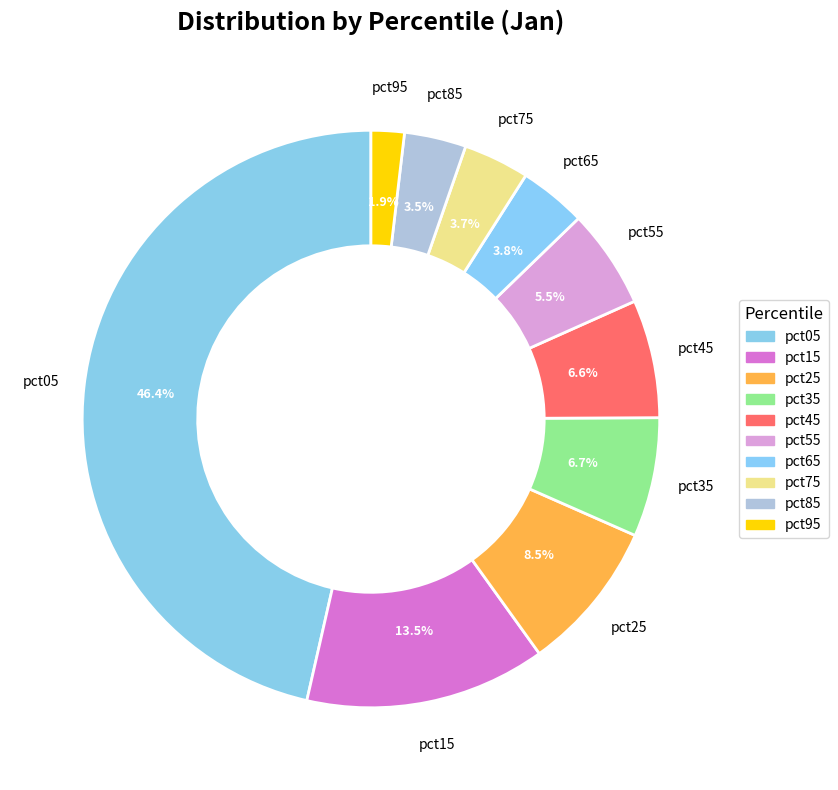

True or false: pct05 accounts for 46% of the total.

True